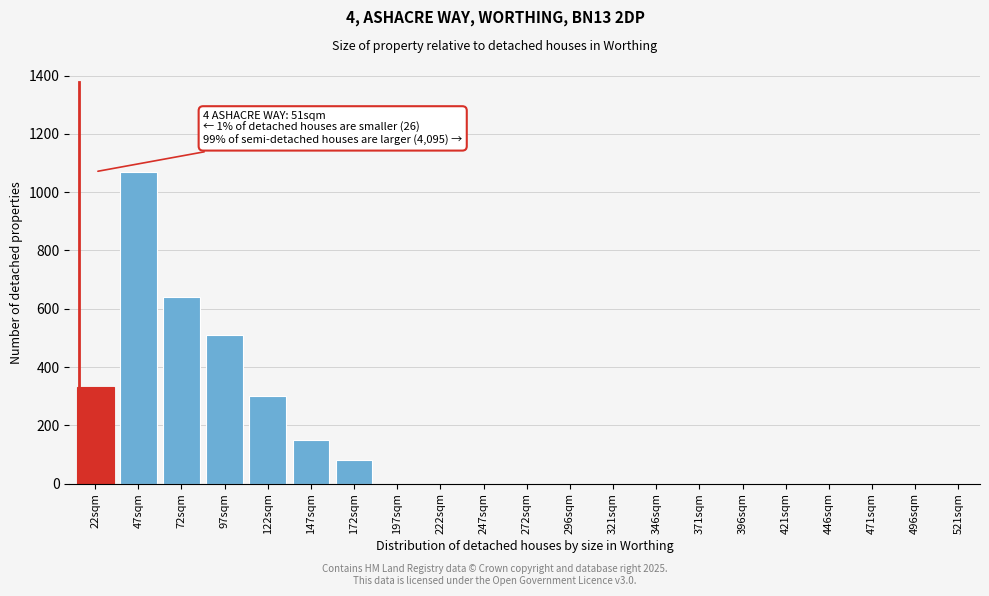

Reading left to right, transcribe all the data shown in this chart.

22sqm=330	47sqm=1070	72sqm=640	97sqm=510	122sqm=300	147sqm=150	172sqm=80	197sqm=0	222sqm=0	247sqm=0	272sqm=0	296sqm=0	321sqm=0	346sqm=0	371sqm=0	396sqm=0	421sqm=0	446sqm=0	471sqm=0	496sqm=0	521sqm=0